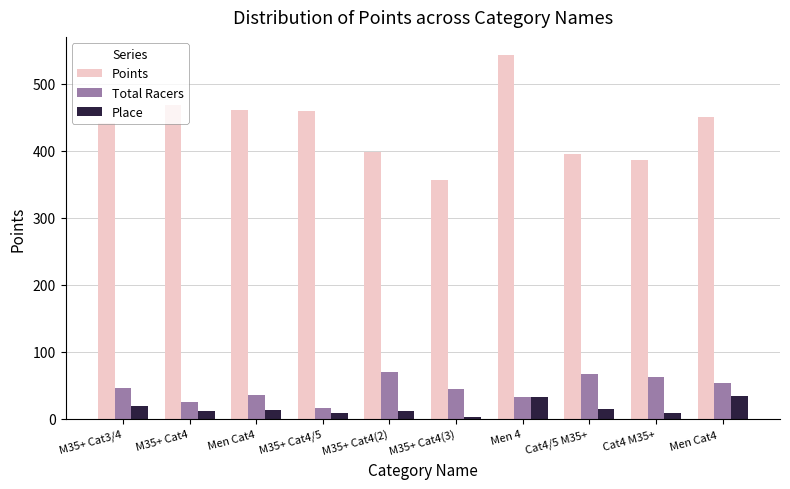

What is the greatest value displayed?

543.2